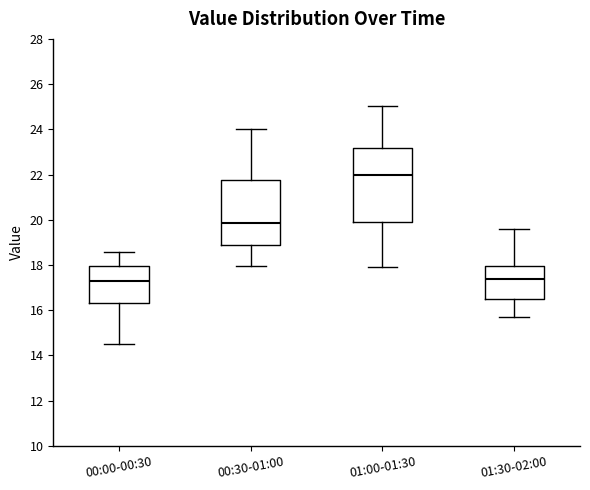

Where does the lower whisker of the box for 00:00-00:30 end on the y-axis? The values are not printed on the chart, so give them approximately, as read against the axis.

14.6